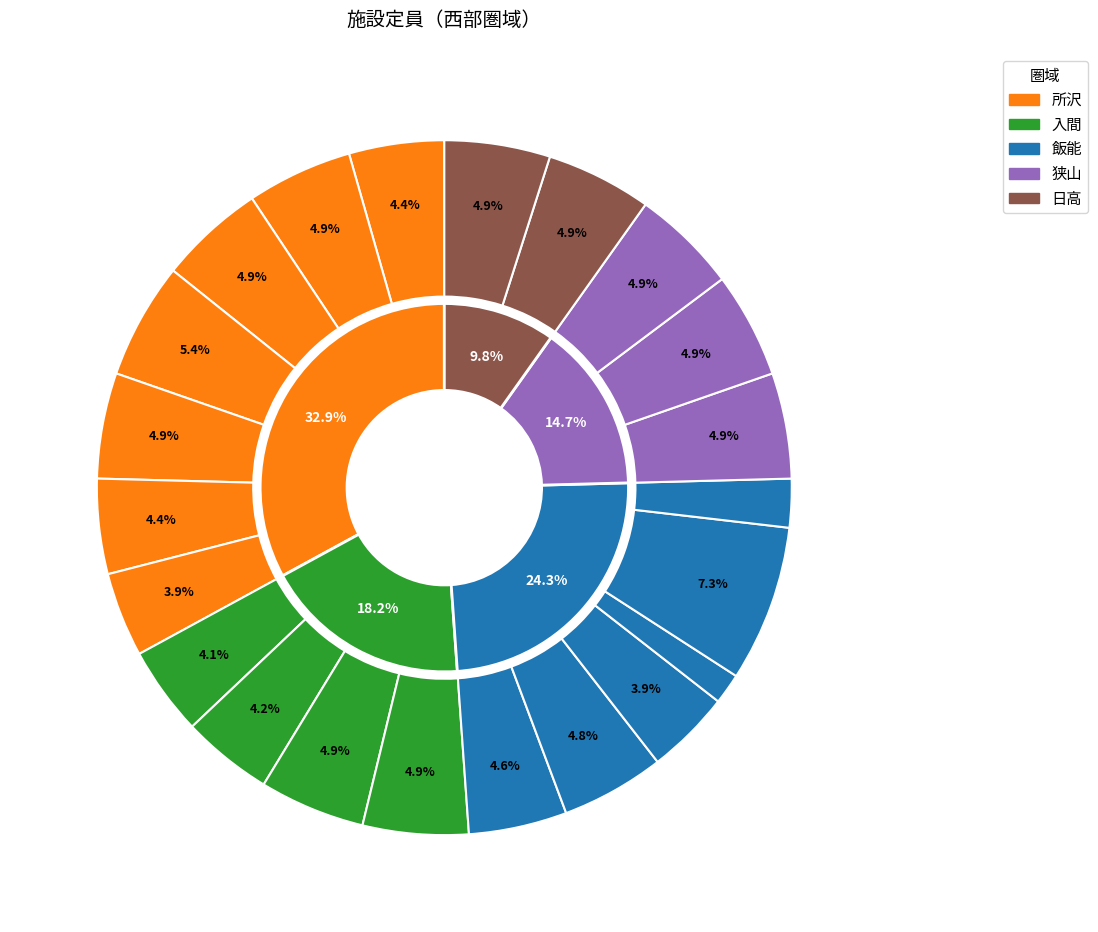

Does any single category account for the majority?

No